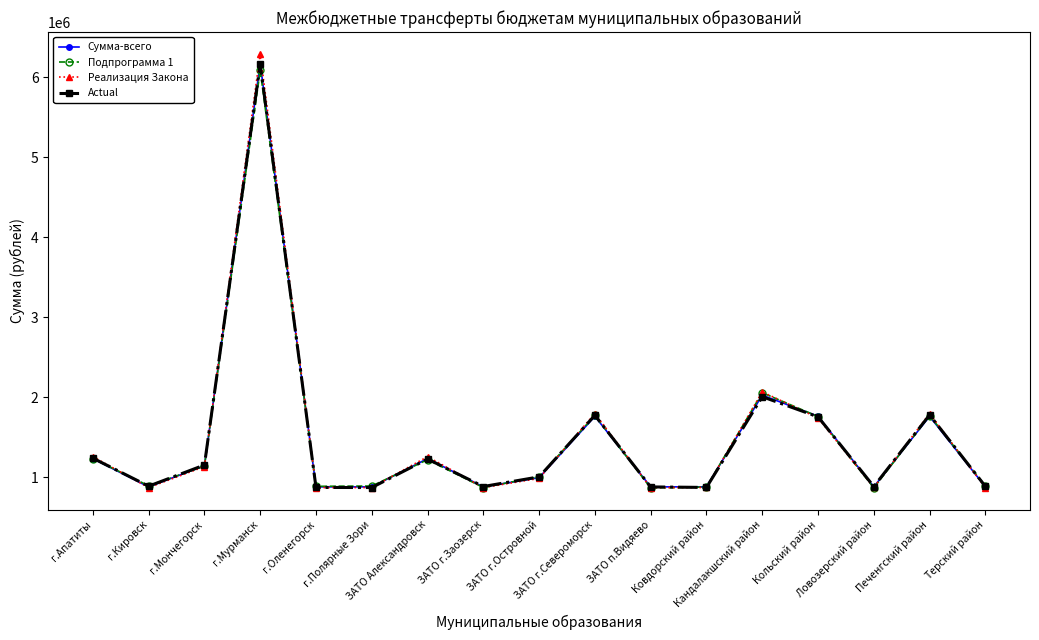

What is the value of the Сумма-всего point at the 9th from the left?

996000.0